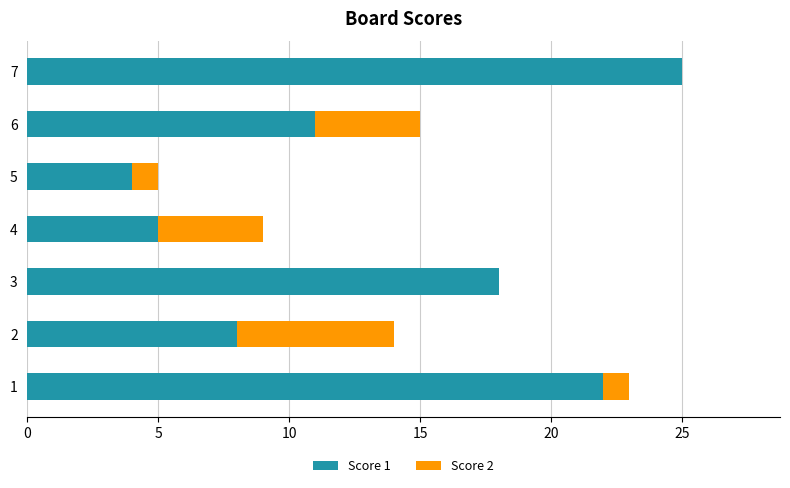

True or false: Score 1 has a value of 5 at 4.

True